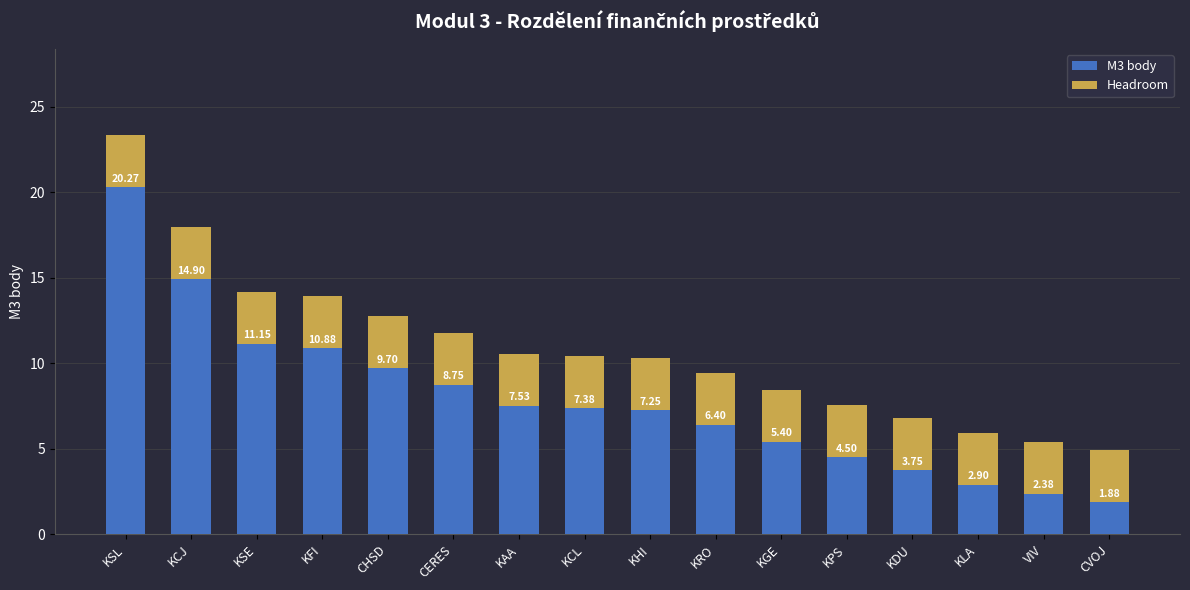

What is the difference between the M3 body values at CERES and KFI?

2.1